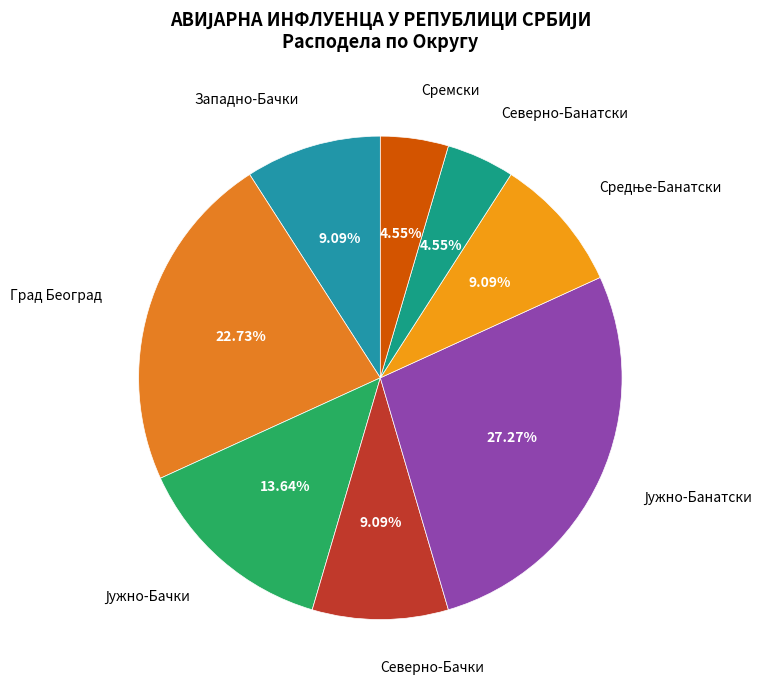

The Град Београд slice represents 9% of the pie. True or false?

False